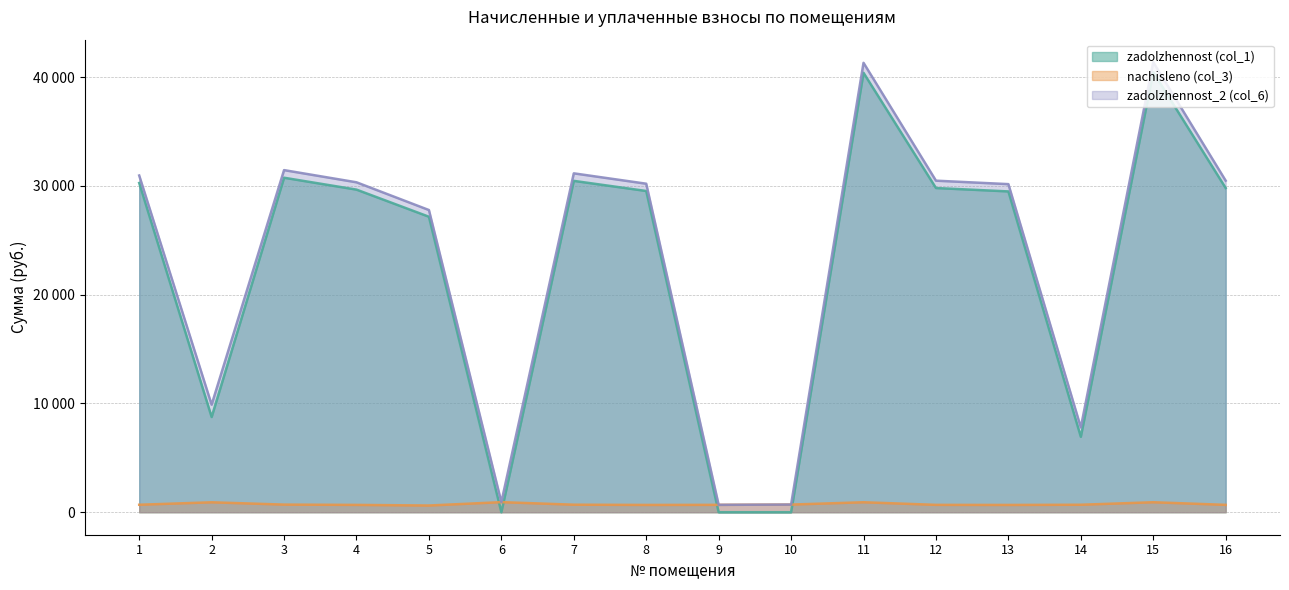

Reading left to right, what are all the values shown in this chart?

zadolzhennost (col_1): 1=30277.3	2=8754.0	3=30759.2	4=29665.9	5=27172.0	6=0.0	7=30471.3	8=29539.5	9=0.0	10=0.0	11=40409.1	12=29812.2	13=29501.0	14=6938.0	15=40467.6	16=29812.2
nachisleno (col_3): 1=687.0	2=913.2	3=700.2	4=673.1	5=616.6	6=927.0	7=691.4	8=670.3	9=678.2	10=702.5	11=916.9	12=676.4	13=669.4	14=687.0	15=918.2	16=676.4
zadolzhennost_2 (col_6): 1=30964.4	2=9887.4	3=31459.5	4=30339.1	5=27788.6	6=927.9	7=31162.8	8=30209.8	9=678.2	10=702.5	11=41326.1	12=30488.7	13=30170.4	14=7800.2	15=41385.9	16=30488.7